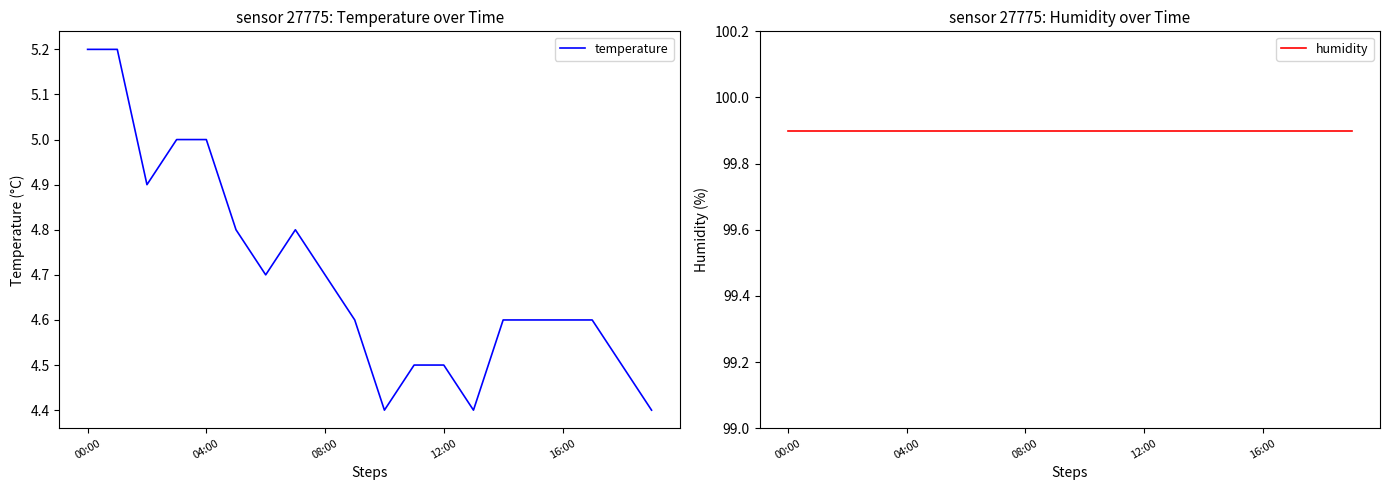

How many lines are shown in the chart?

2